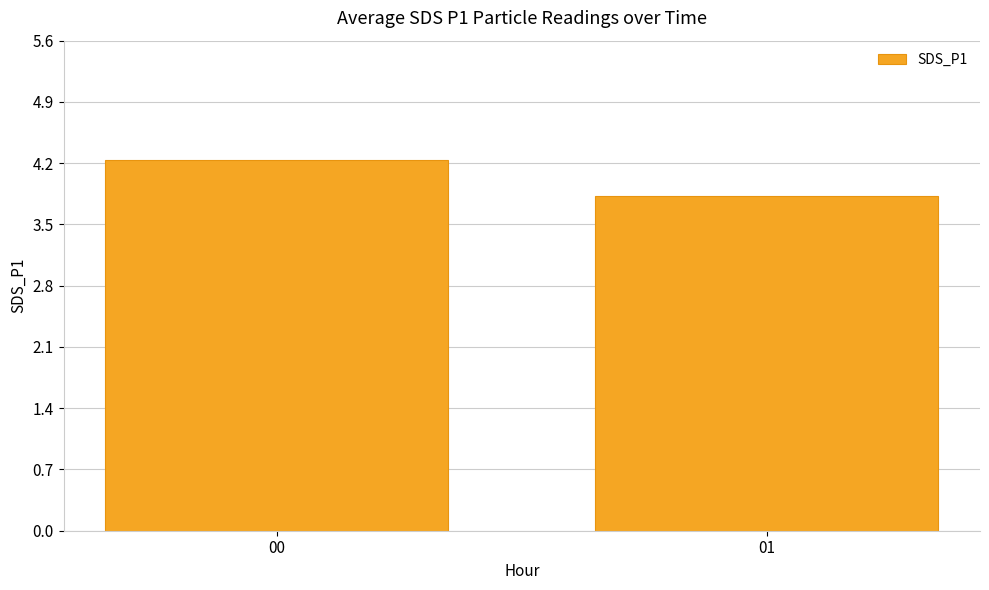

Which has a higher value, 00 or 01?

00